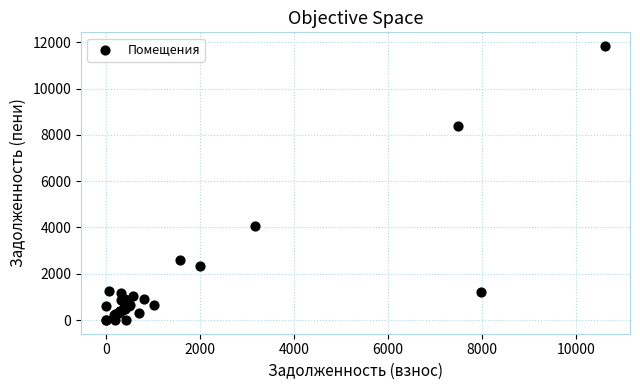

What Y value in the scatter plot is closest to 5917?

4068.6